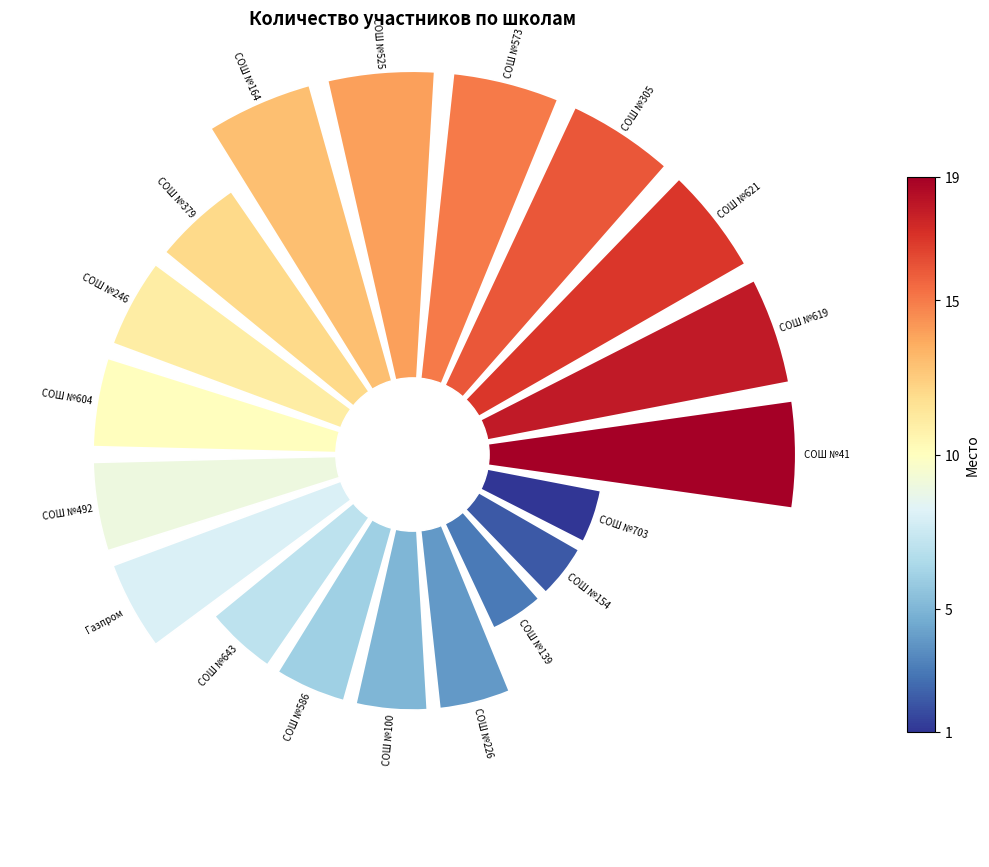

To the nearest percent, what is the difference between the largest and smallest slice percentages?

3%